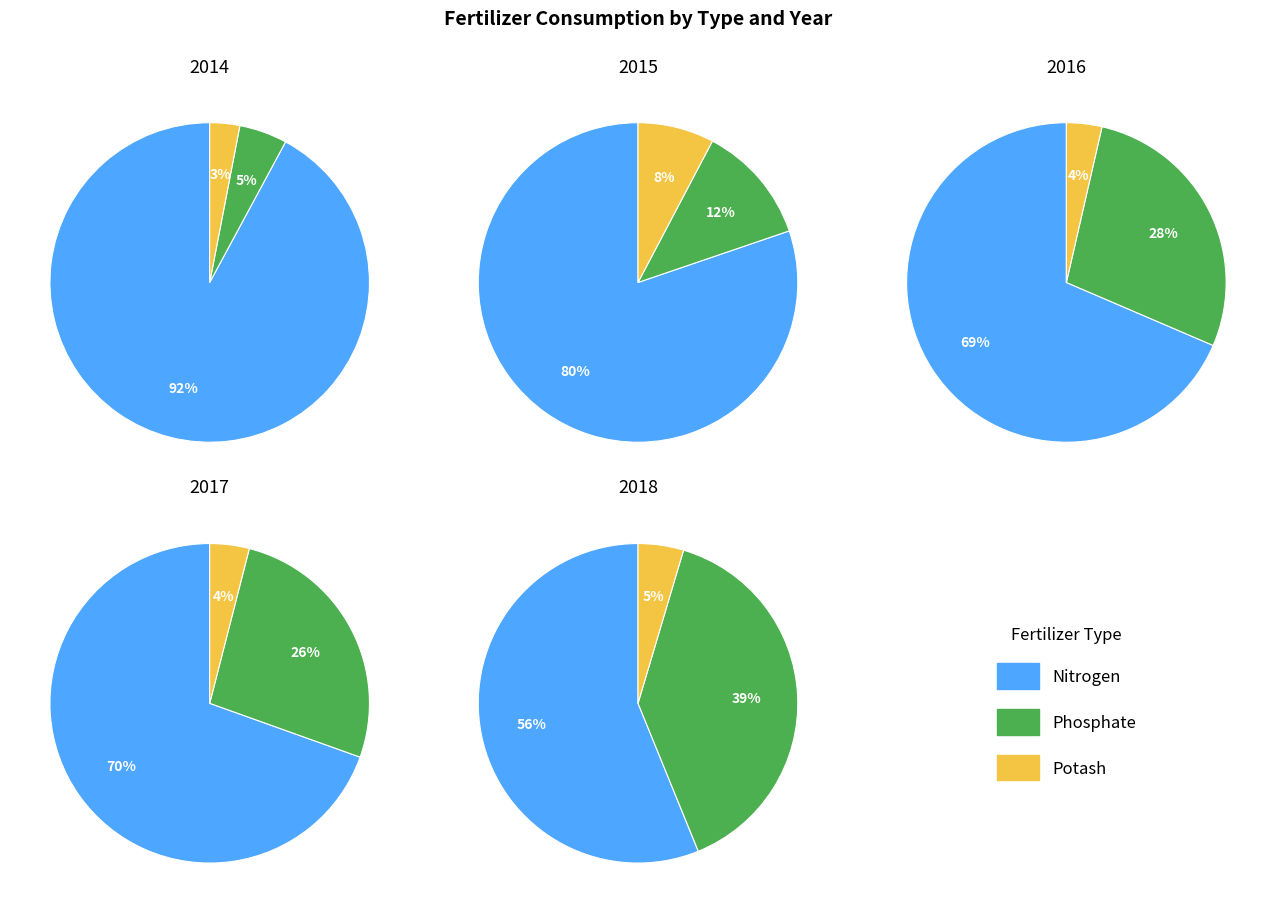

What portion of the pie excludes 2014?

71.4%